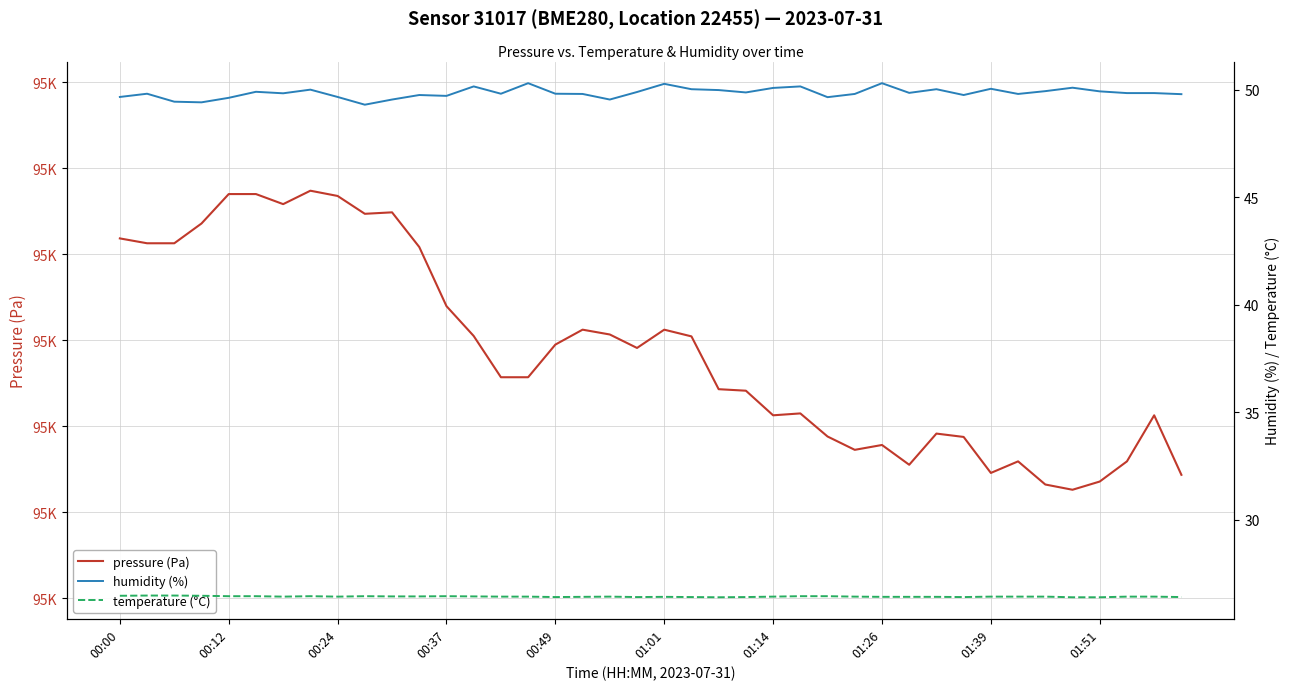

What is the sum of all temperature (°C) values?

1057.3